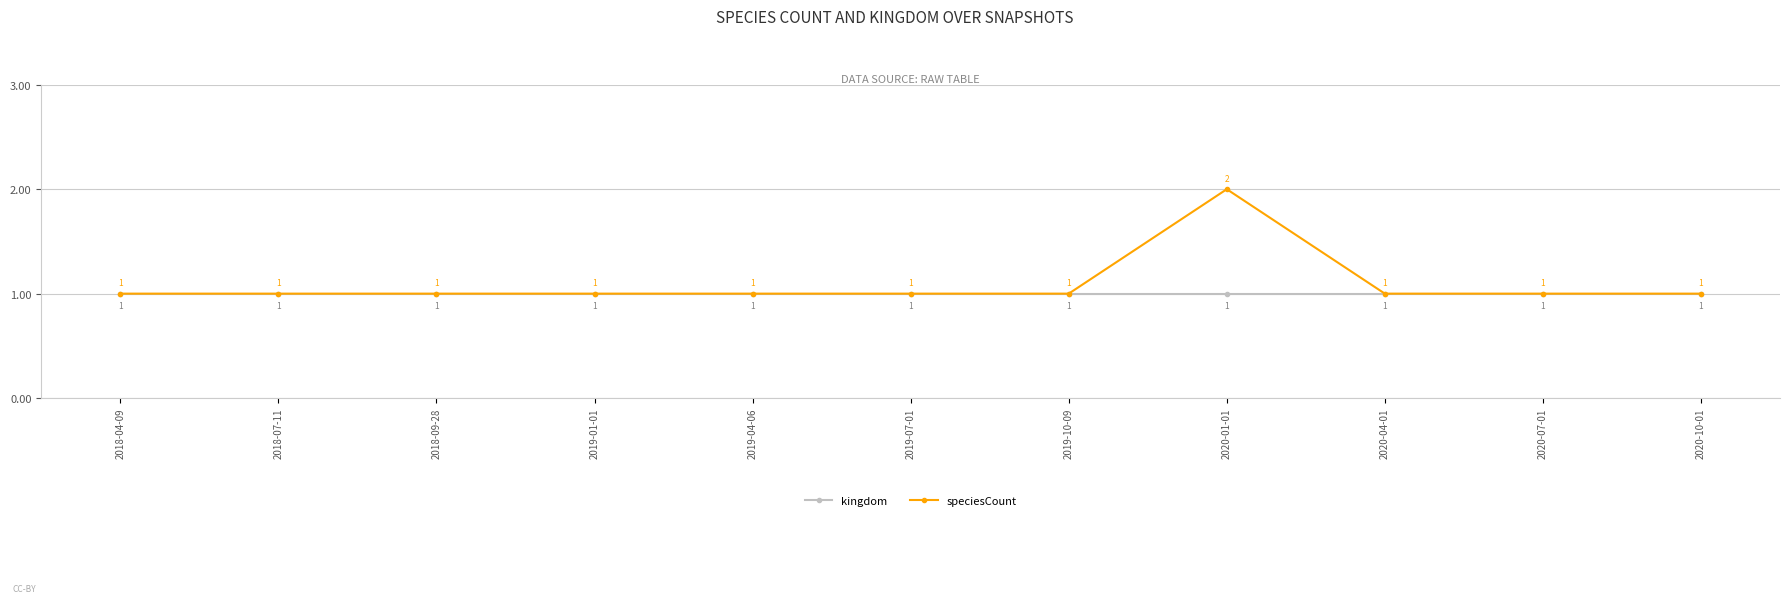

What is the value of the kingdom point at the 3rd from the left?

1